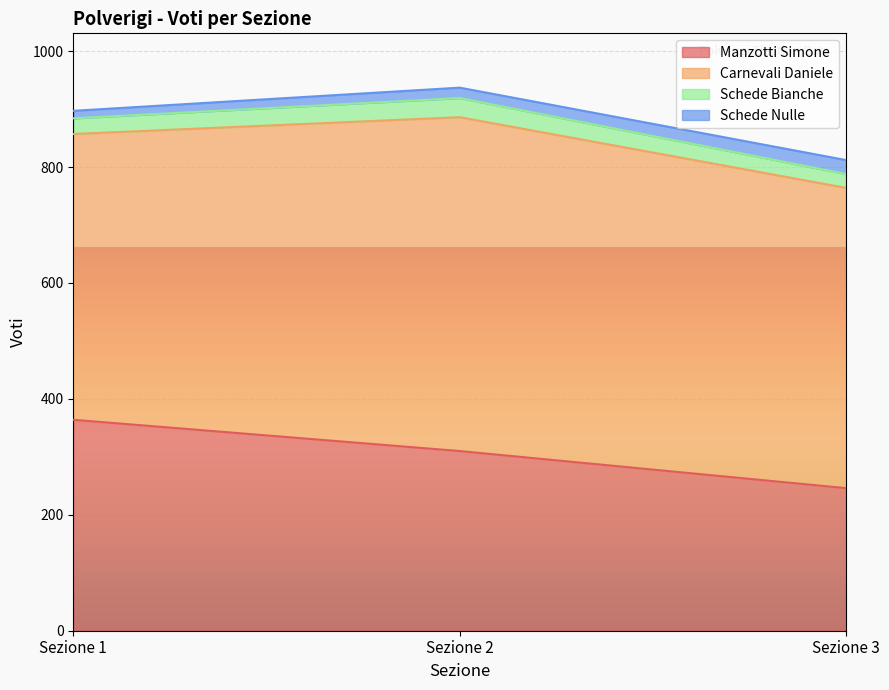

Where is Schede Bianche nearest to the value 28?

Sezione 1